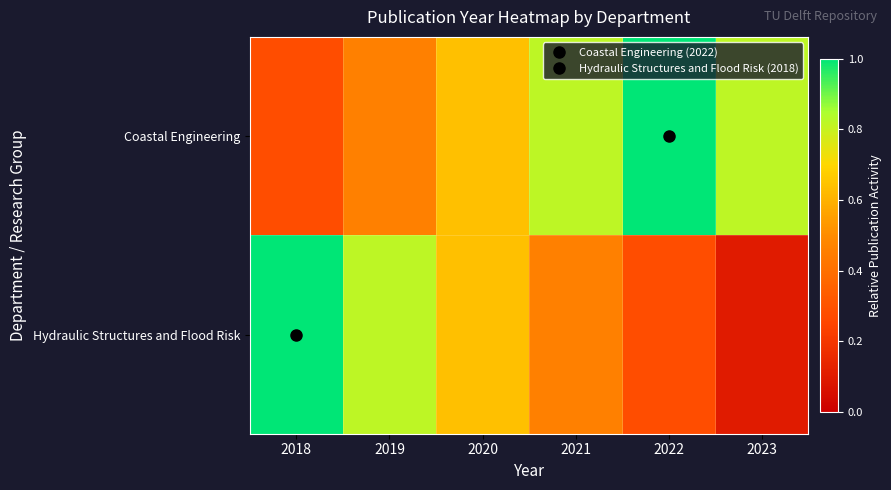

Reading right to left, transcribe all the data shown in this chart.

Coastal Engineering: 2023=0.8	2022=1.0	2021=0.8	2020=0.6	2019=0.5	2018=0.3
Hydraulic Structures and Flood Risk: 2023=0.1	2022=0.3	2021=0.5	2020=0.6	2019=0.8	2018=1.0